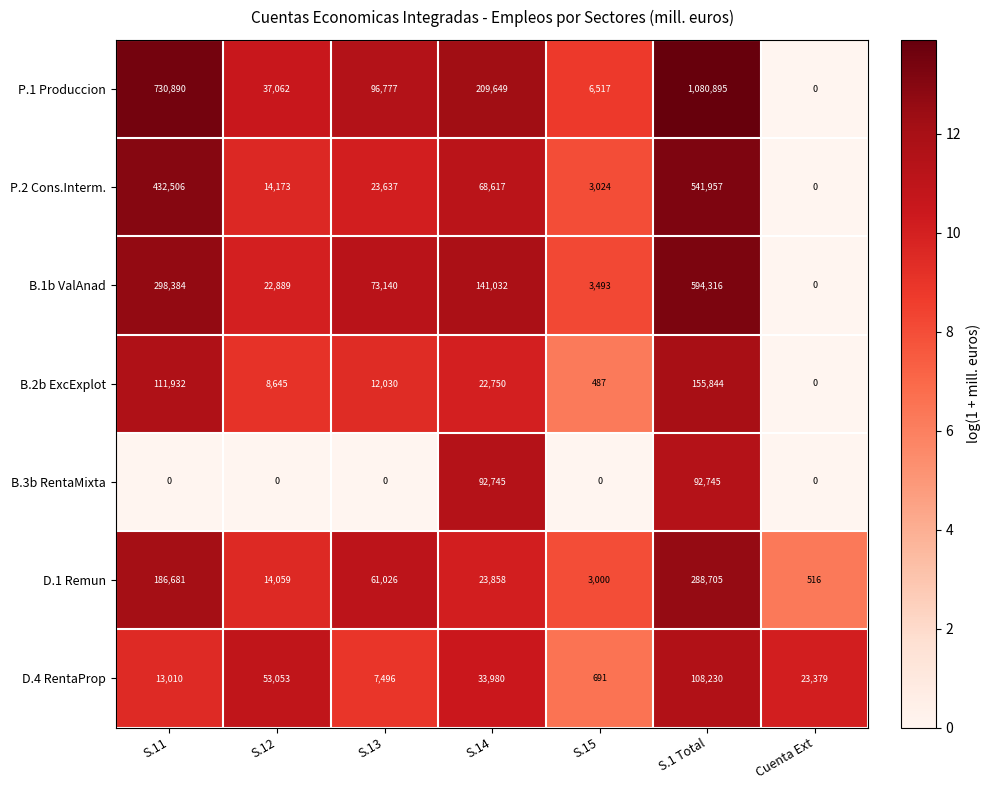

What is the difference between the second highest and minimum values in the D.1 Remun series?

186165